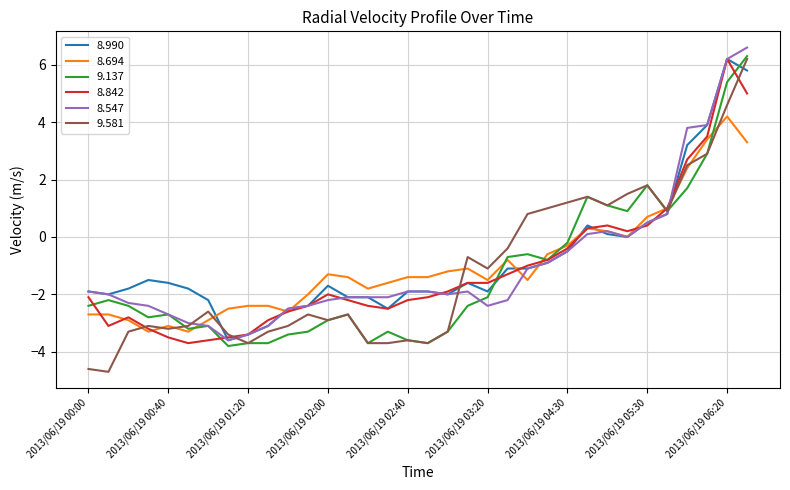

Which series has the largest range (max minus min)?

9.581